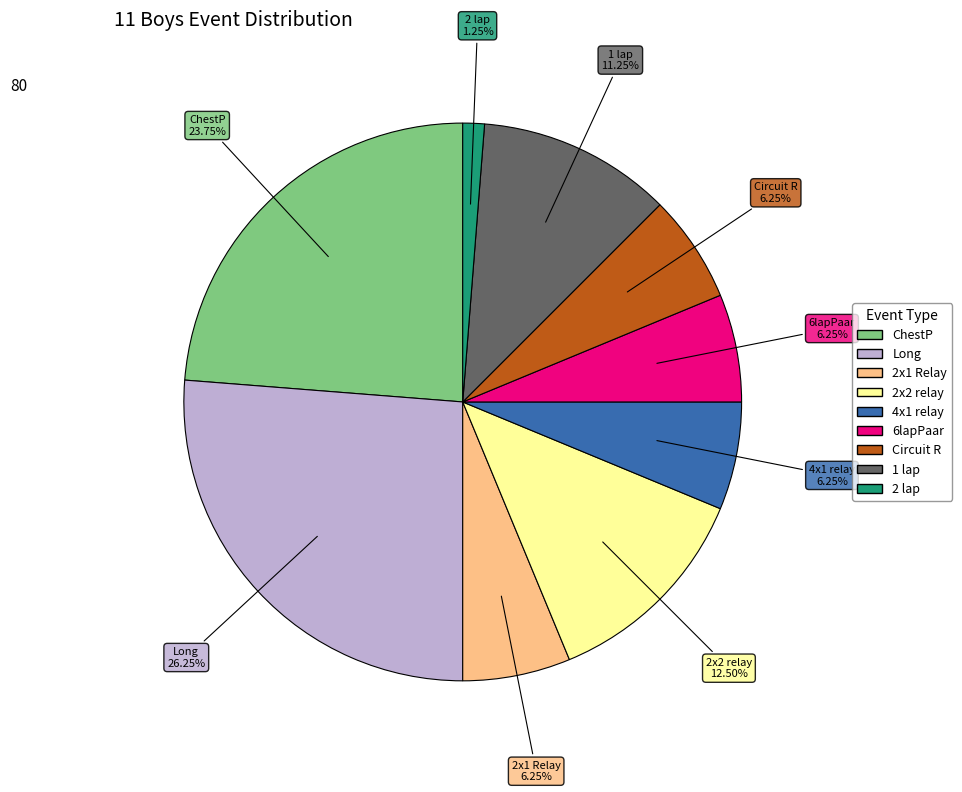

What is the ratio of the value at 4x1 relay to the value at ChestP?

0.3